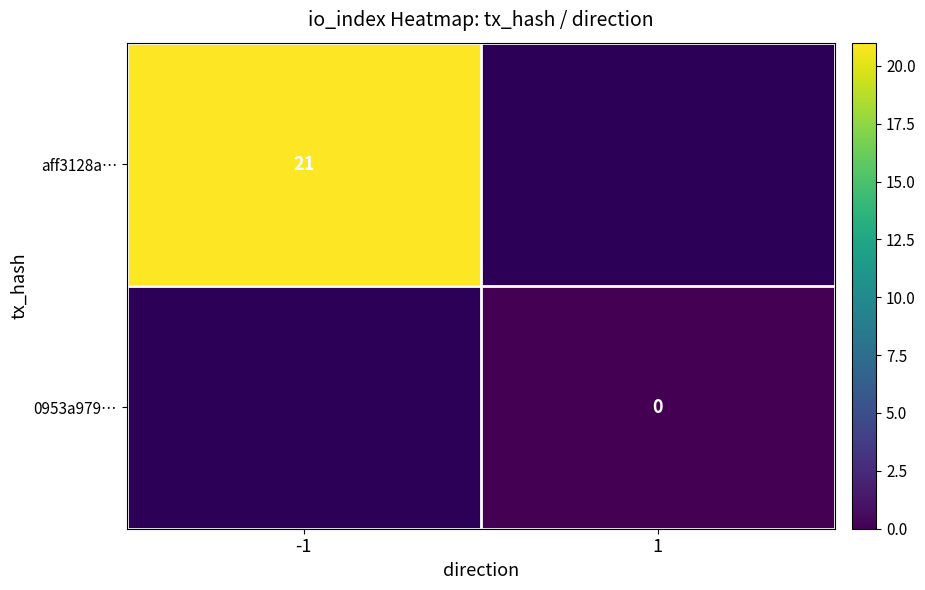

How many distinct data groups are displayed?

2